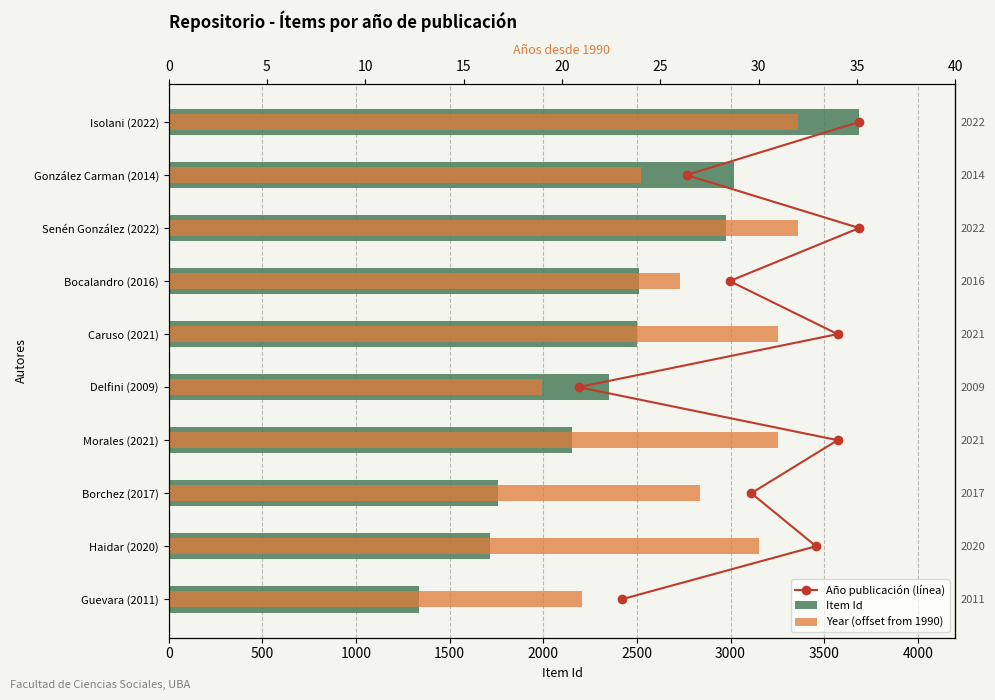

What is the difference between the maximum and minimum values in the Year (offset from 1990) series?

13